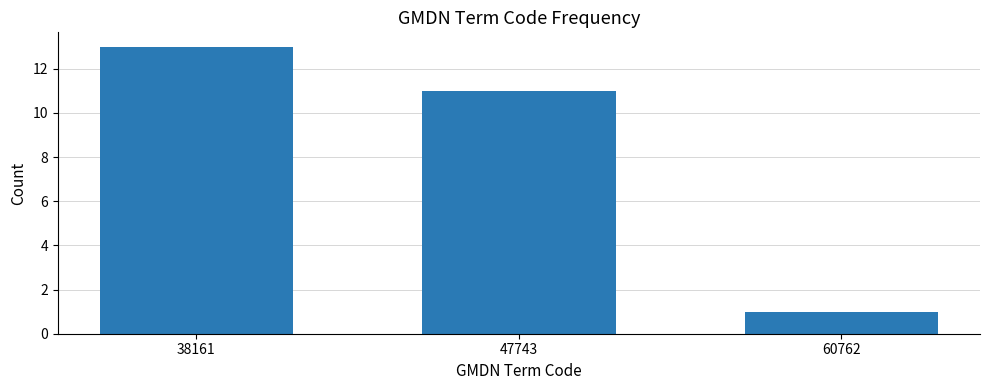

Reading right to left, extract all data points from this chart.

60762=1	47743=11	38161=13